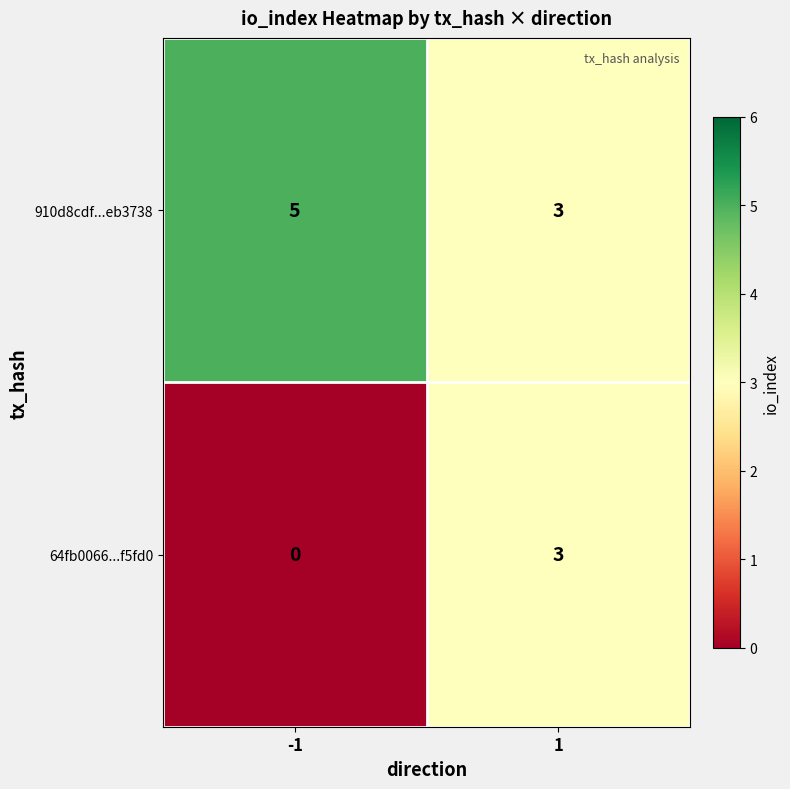

Reading left to right, list all the values displayed in this chart.

910d8cdf...eb3738: 5	3
64fb0066...f5fd0: 0	3